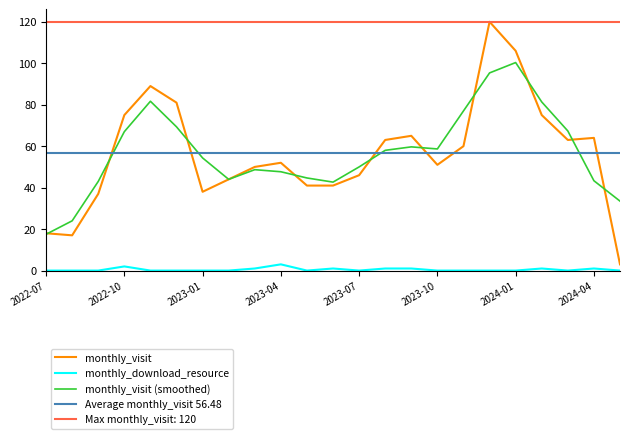

True or false: monthly_download_resource and monthly_visit intersect in this chart.

False